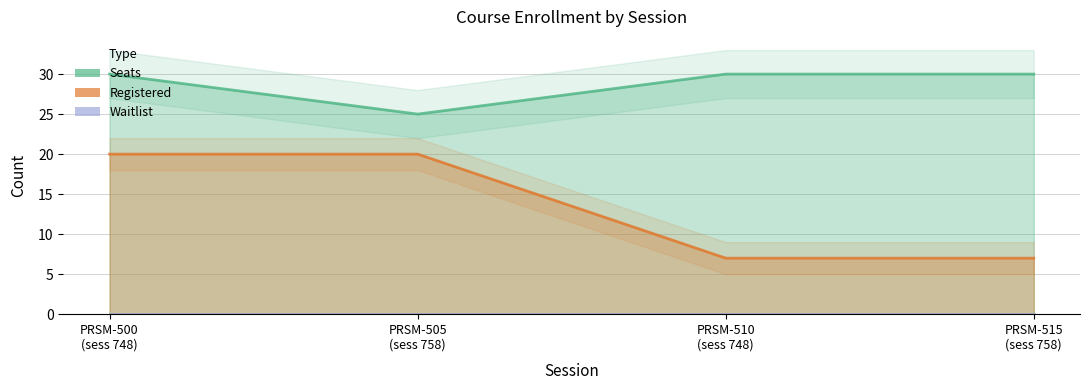

What position from the left is PRSM-505
(sess 758)?

2